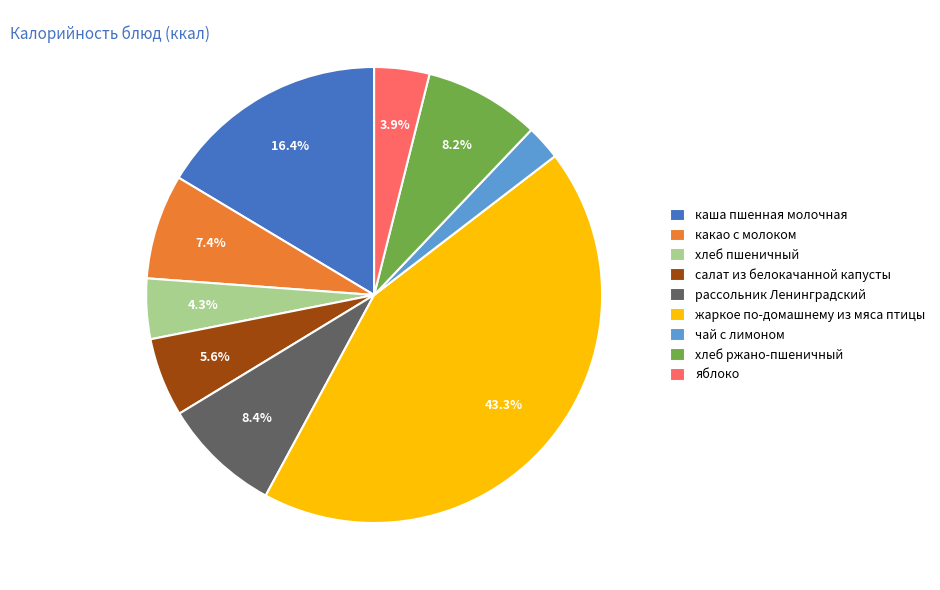

Between рассольник Ленинградский and чай с лимоном, which is larger?

рассольник Ленинградский